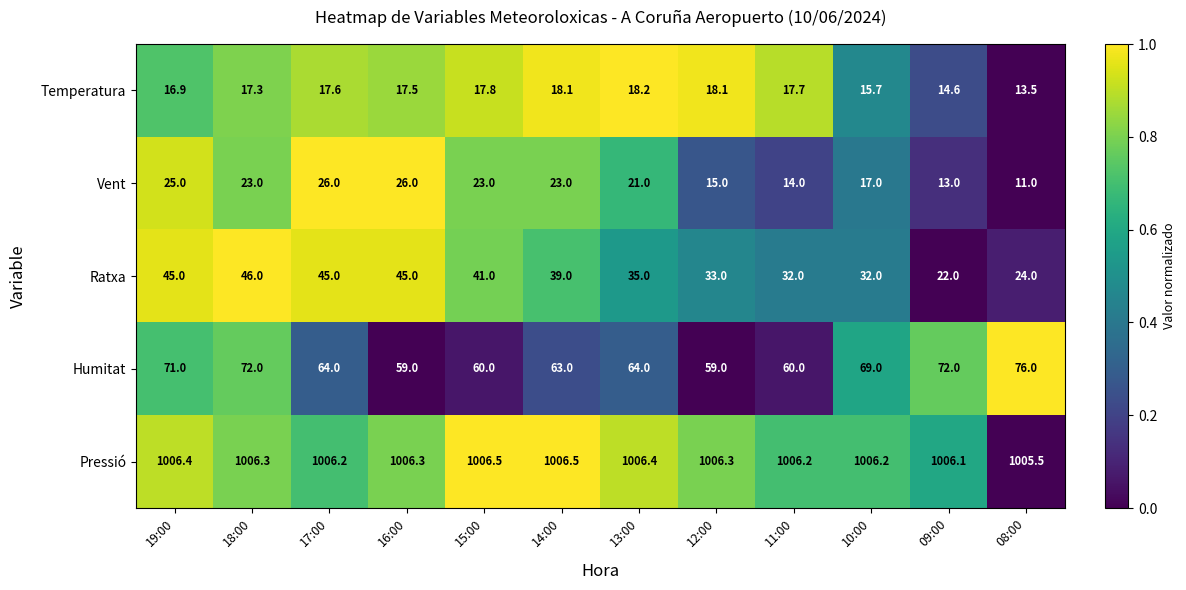

List the series in order of their peak value, highest first.

Pressió, Humitat, Ratxa, Vent, Temperatura